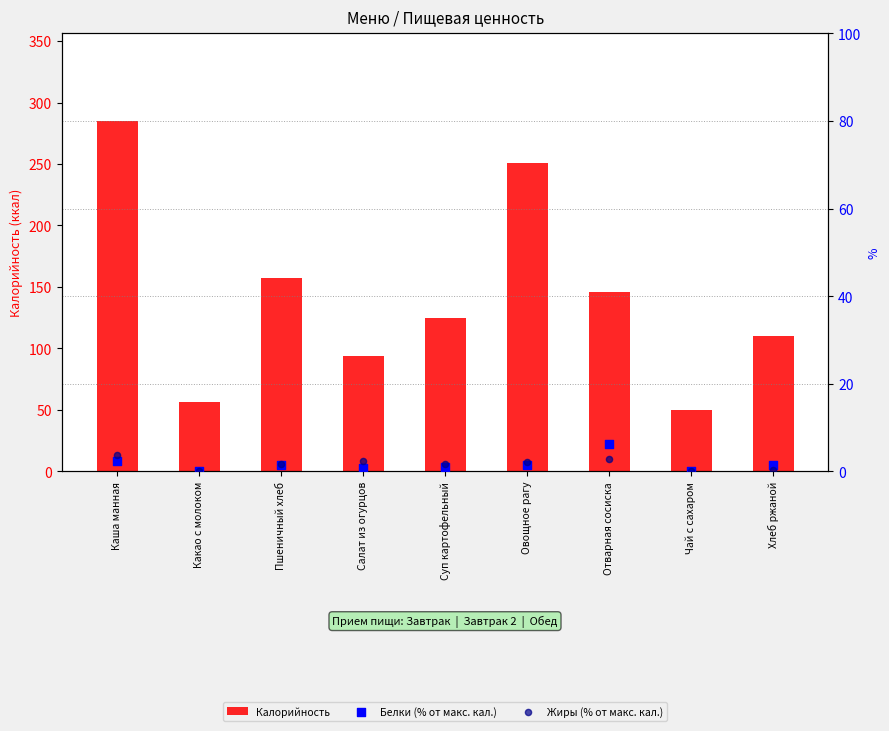

What are all the series names shown in the legend?

Калорийность, Белки (% от макс. кал.), Жиры (% от макс. кал.)